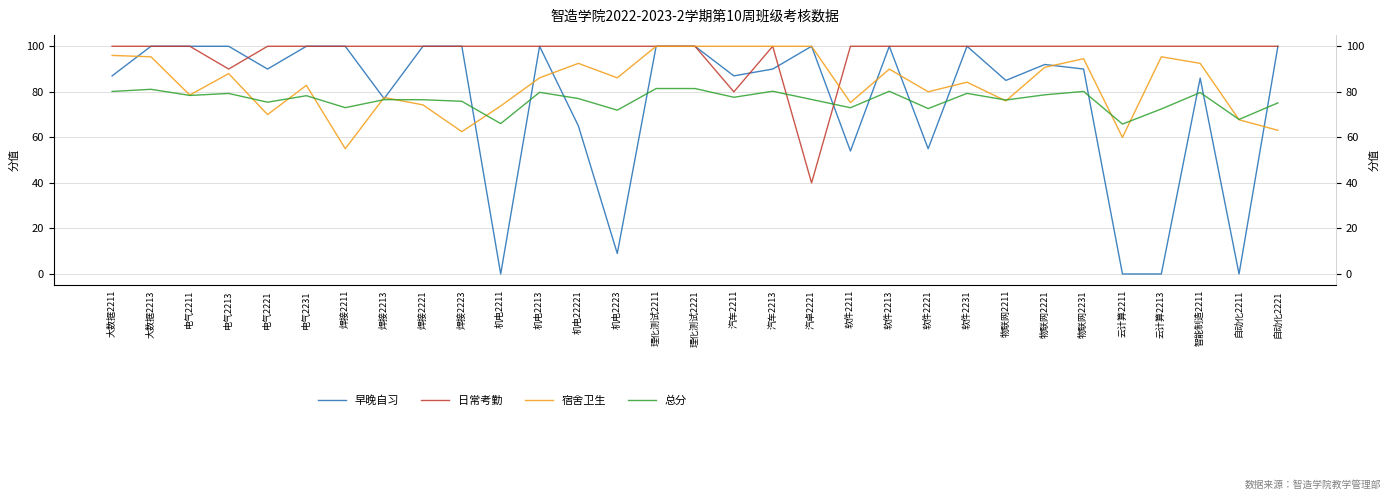

How many lines are shown in the chart?

4